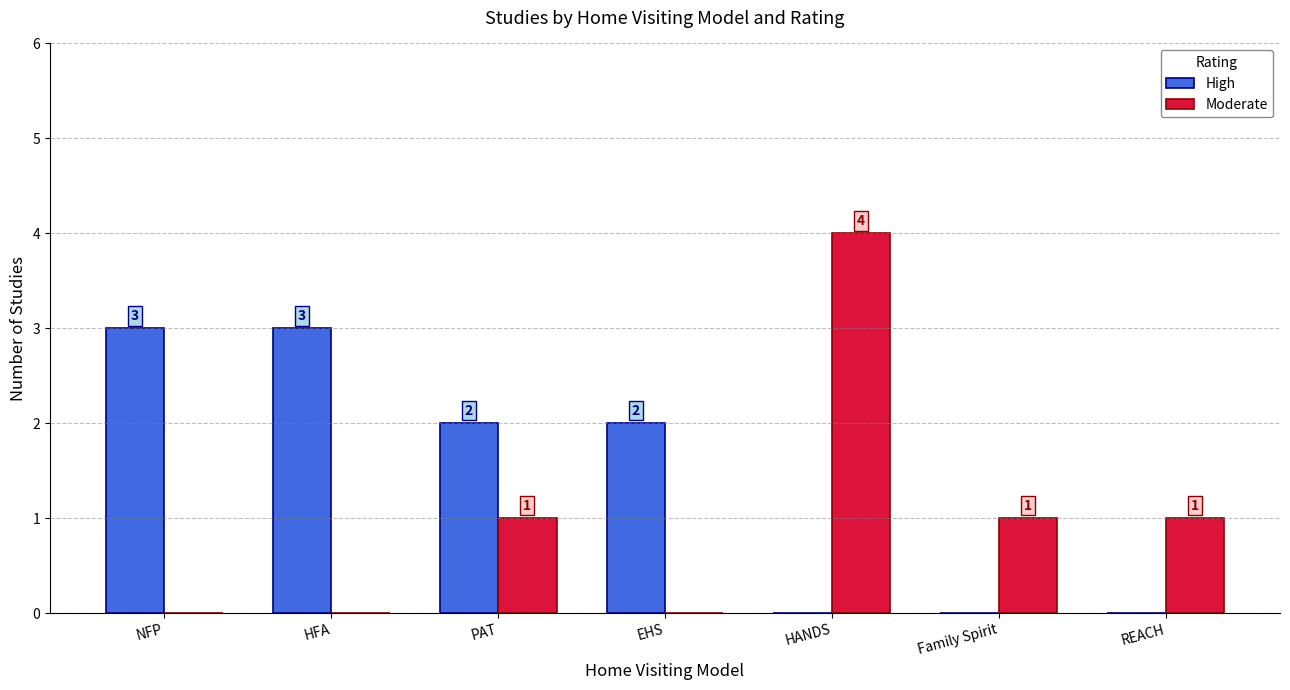

What is the highest value of the High series?

3